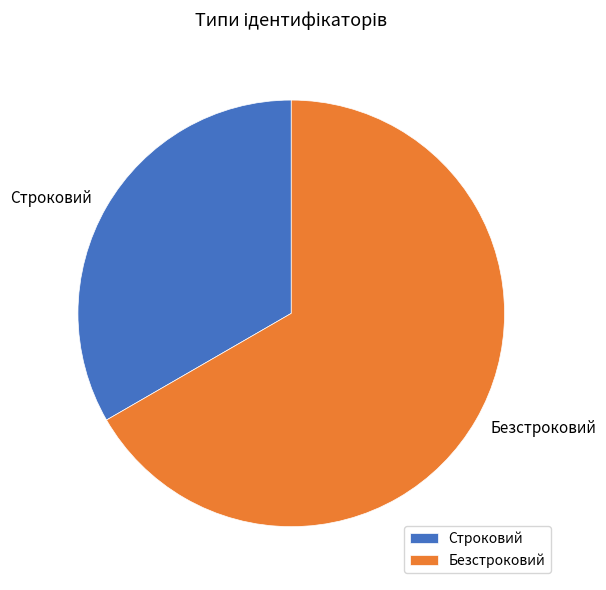

How many slices are in this pie chart?

2